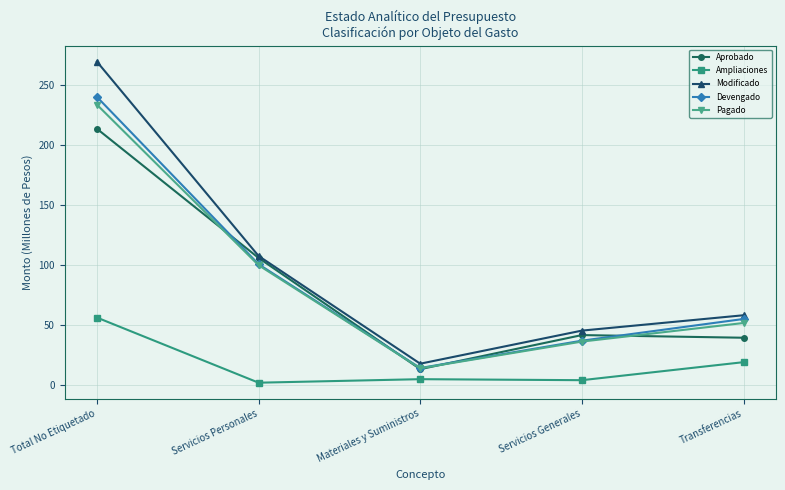

At which label does Pagado first exceed 51?

Total No Etiquetado